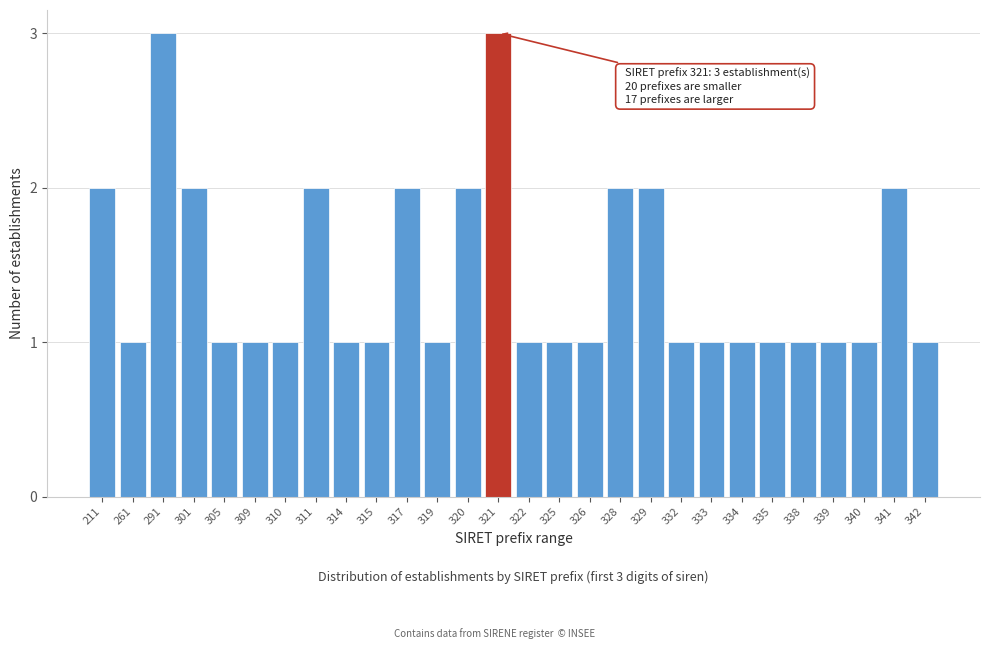

Reading left to right, extract all data points from this chart.

2	1	3	2	1	1	1	2	1	1	2	1	2	3	1	1	1	2	2	1	1	1	1	1	1	1	2	1